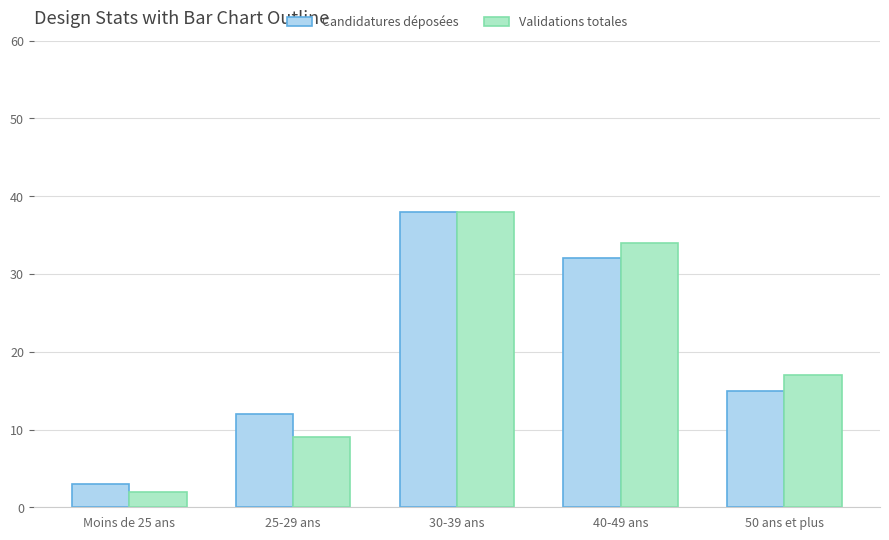

What is the difference between the maximum and second lowest values in the Validations totales series?

29